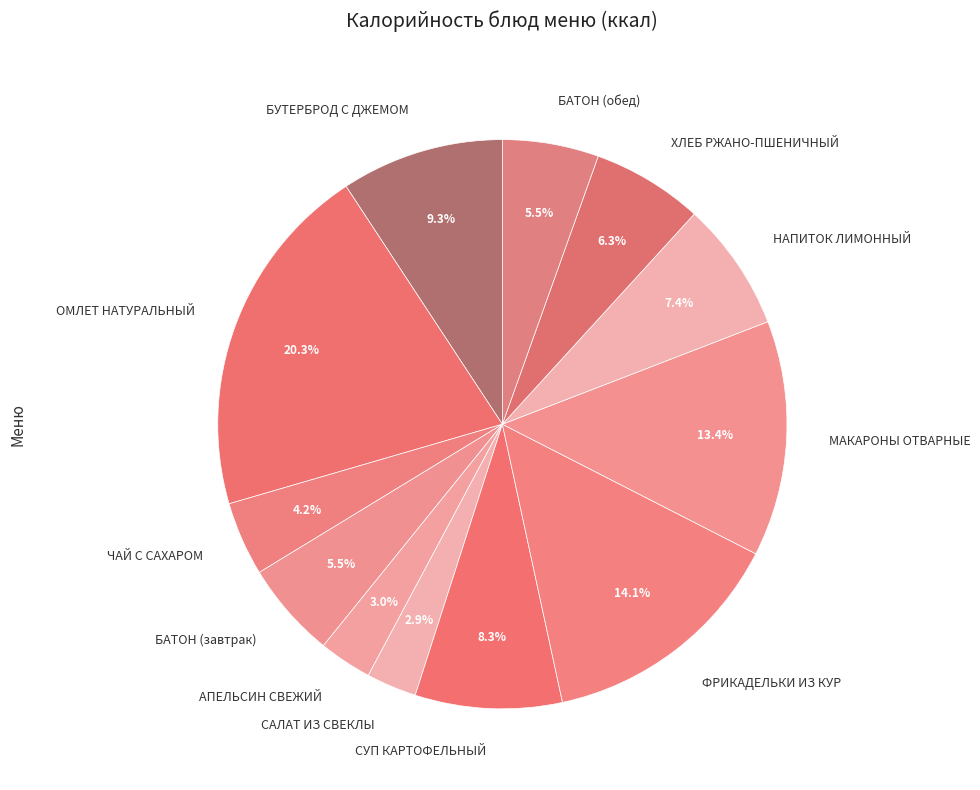

Is there a majority slice in this chart?

No